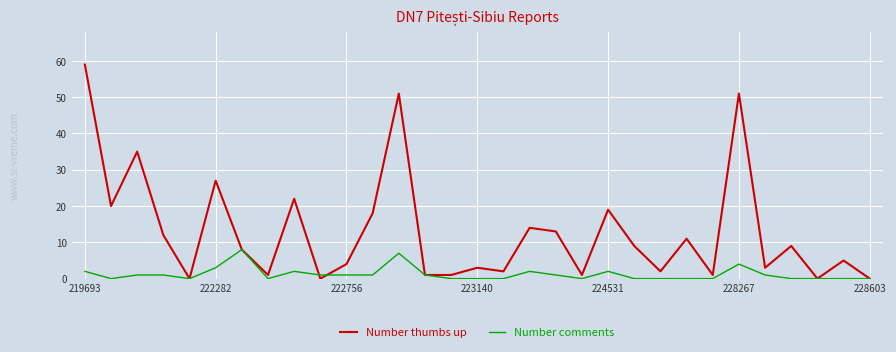

Reading left to right, what are all the values shown in this chart?

Number thumbs up: 59	20	35	12	0	27	8	1	22	0	4	18	51	1	1	3	2	14	13	1	19	9	2	11	1	51	3	9	0	5	0
Number comments: 2	0	1	1	0	3	8	0	2	1	1	1	7	1	0	0	0	2	1	0	2	0	0	0	0	4	1	0	0	0	0